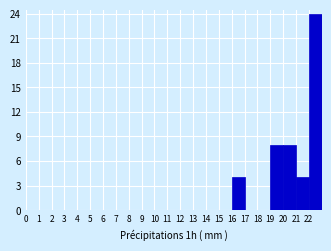

Which range on the x-axis has the tallest bar?

22 to 23